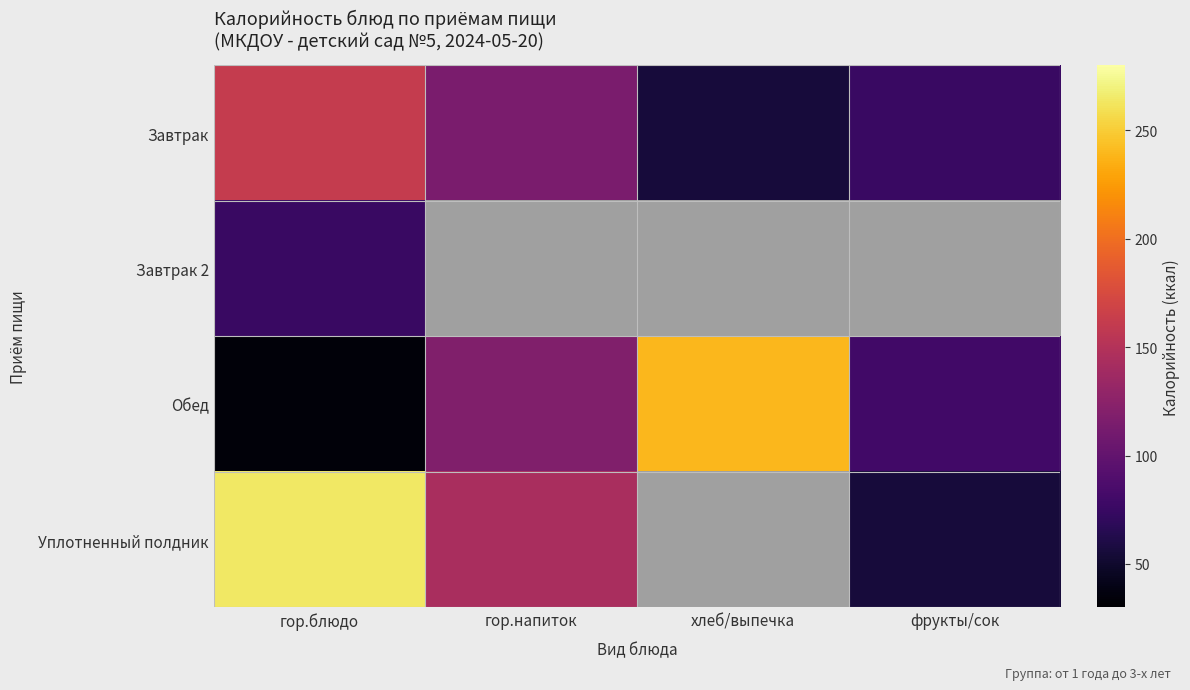

The Обед series shows 51.3 at гор.блюдо. True or false?

False